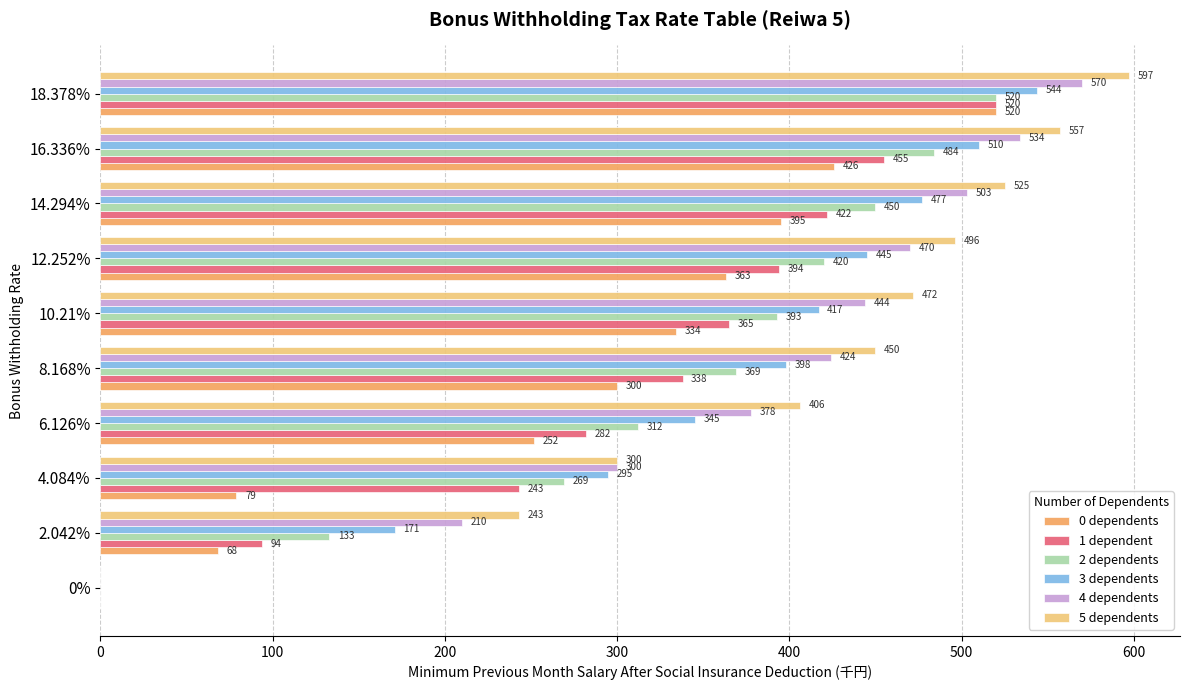

Which series has the largest total across all categories?

5 dependents